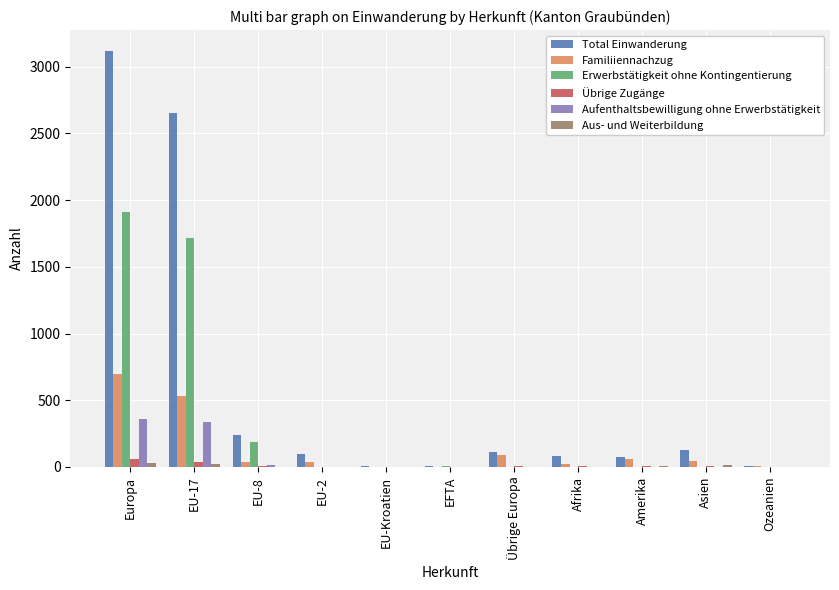

What is the sum of all Erwerbstätigkeit ohne Kontingentierung values?

3818